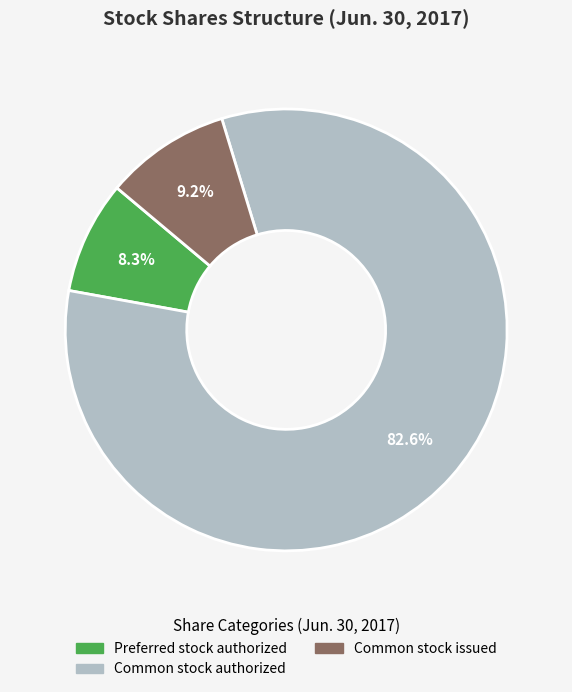

Is there a majority slice in this chart?

Yes